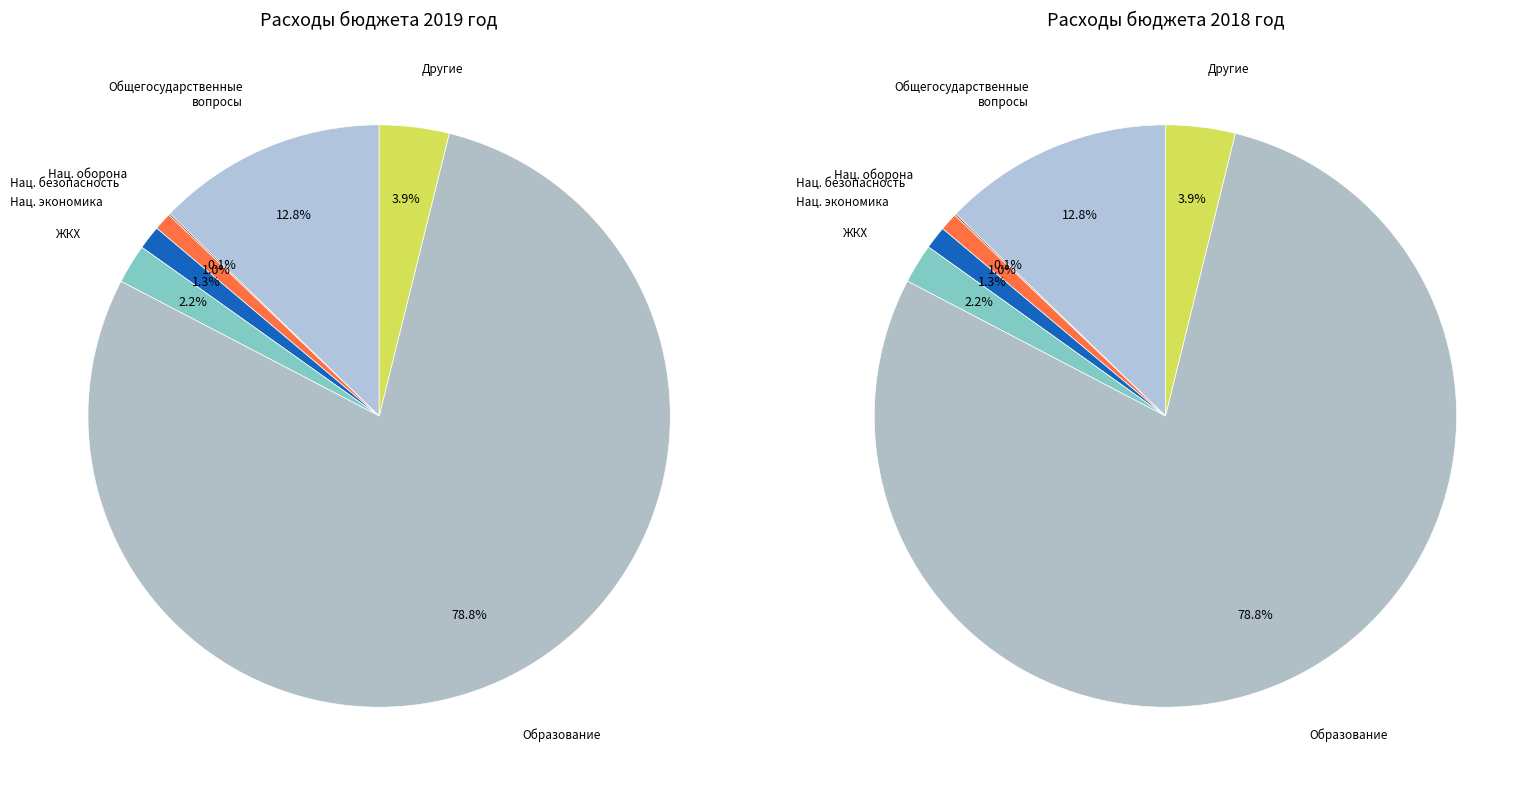

Rank the categories by value from highest to lowest.

Образование, Общегосударственные вопросы, Другие, Жилищно-коммунальное хозяйство, Национальная экономика, Национальная безопасность, Национальная оборона